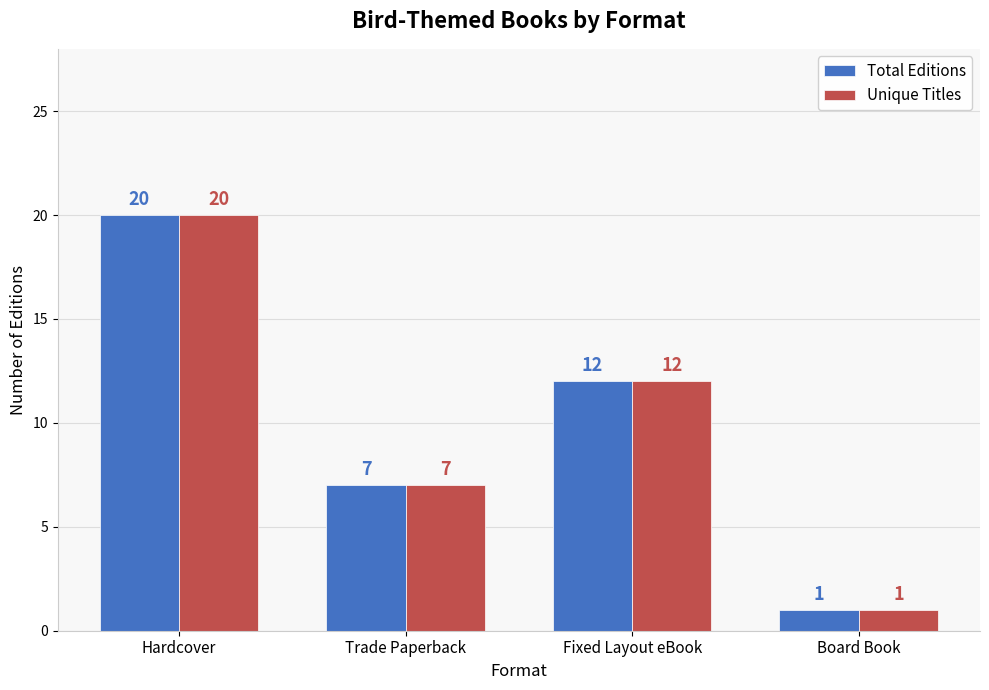

Read the Total Editions value at Hardcover, to the nearest 5.

20